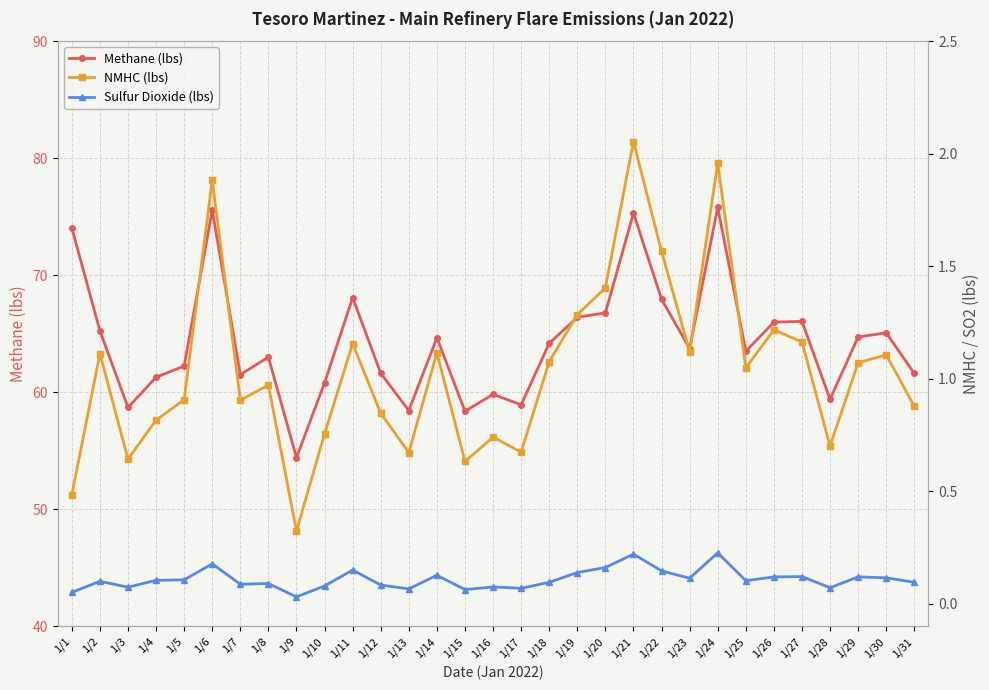

How many interior local peaks does the NMHC (lbs) series have?

10